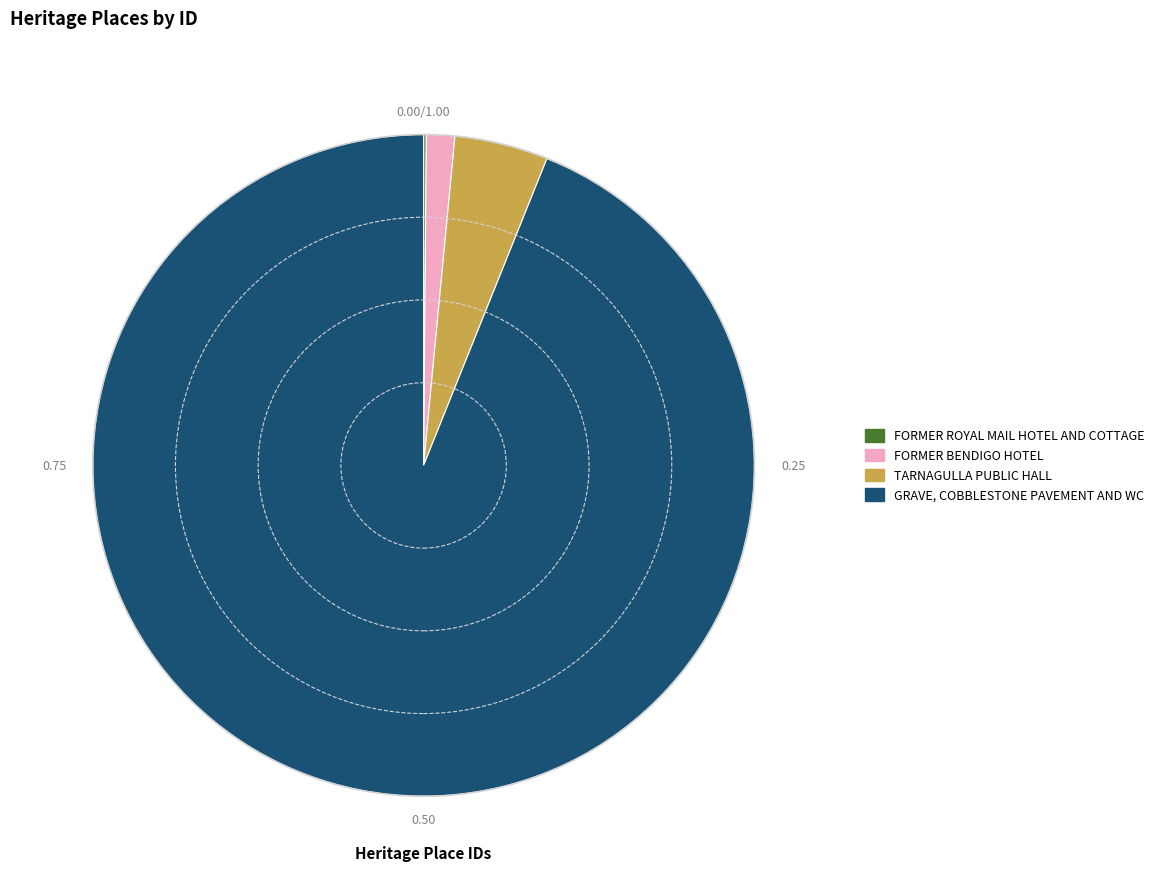

Which slice is the largest?

GRAVE, COBBLESTONE PAVEMENT AND WC